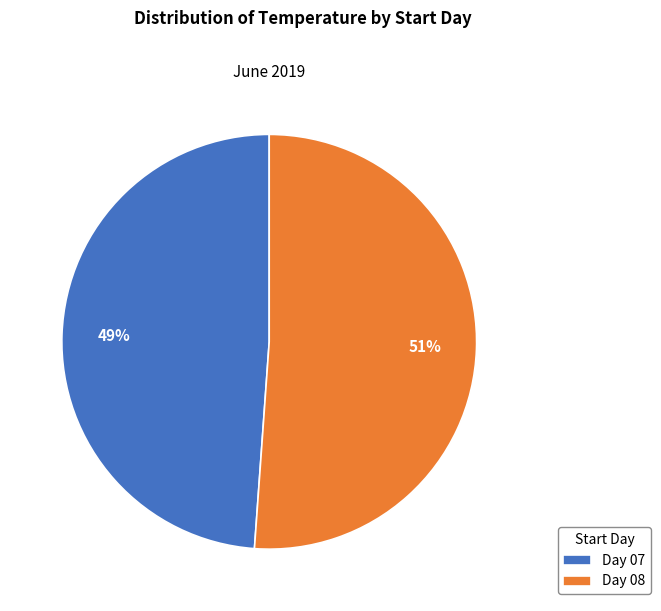

Is there any slice that represents more than half of the pie?

Yes